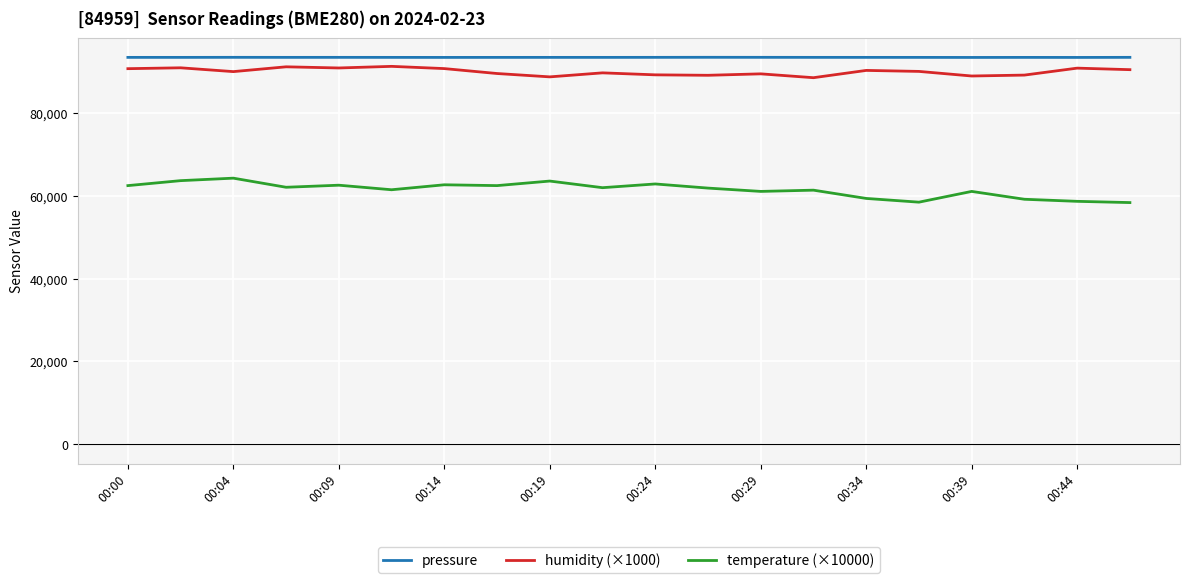

How many lines are shown in the chart?

3